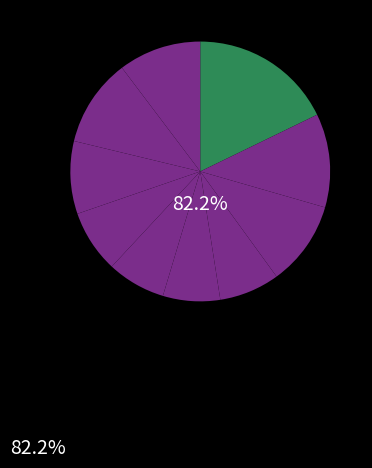

To the nearest percent, what is the difference between the largest and smallest slice percentages?

11%